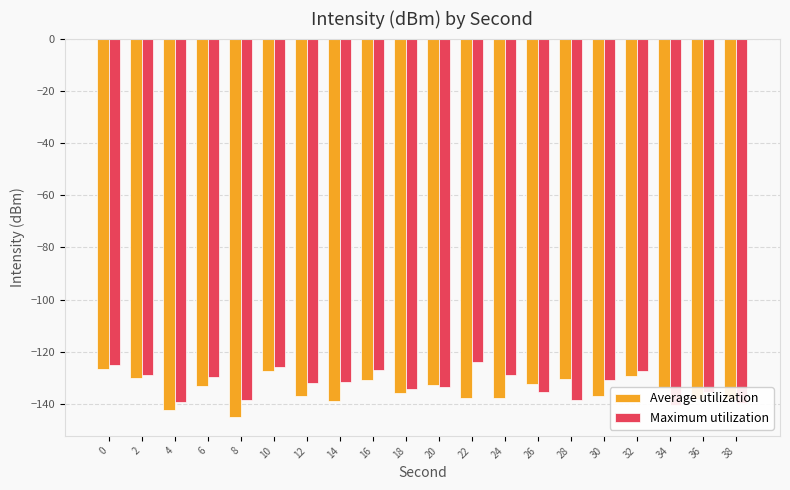

Does the chart contain stacked bars?

No